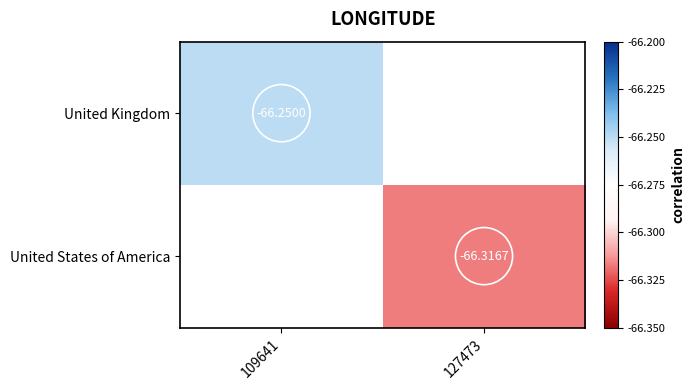

What is the greatest value displayed?

-66.2